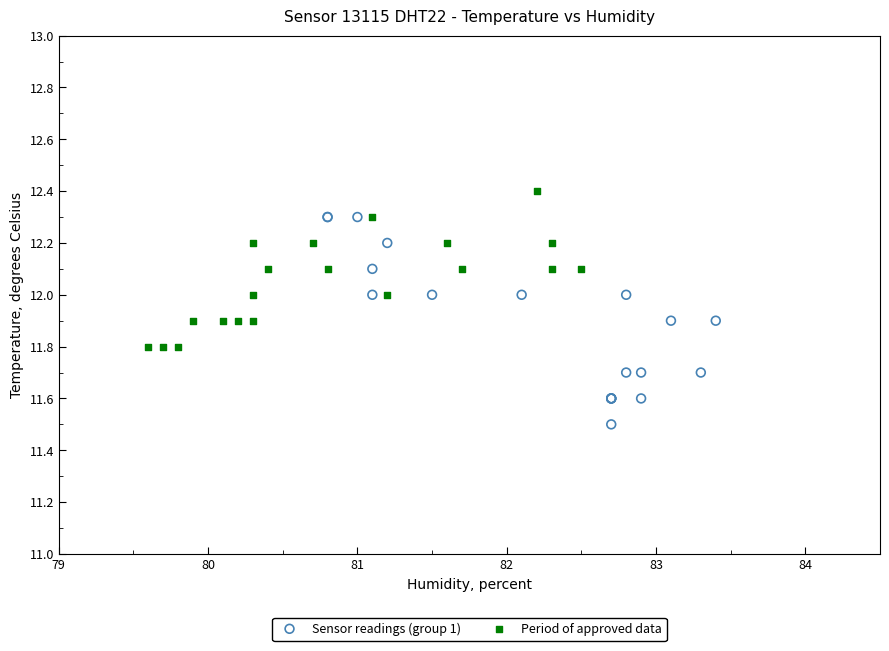

Which series contains the highest Y value?

Period of approved data